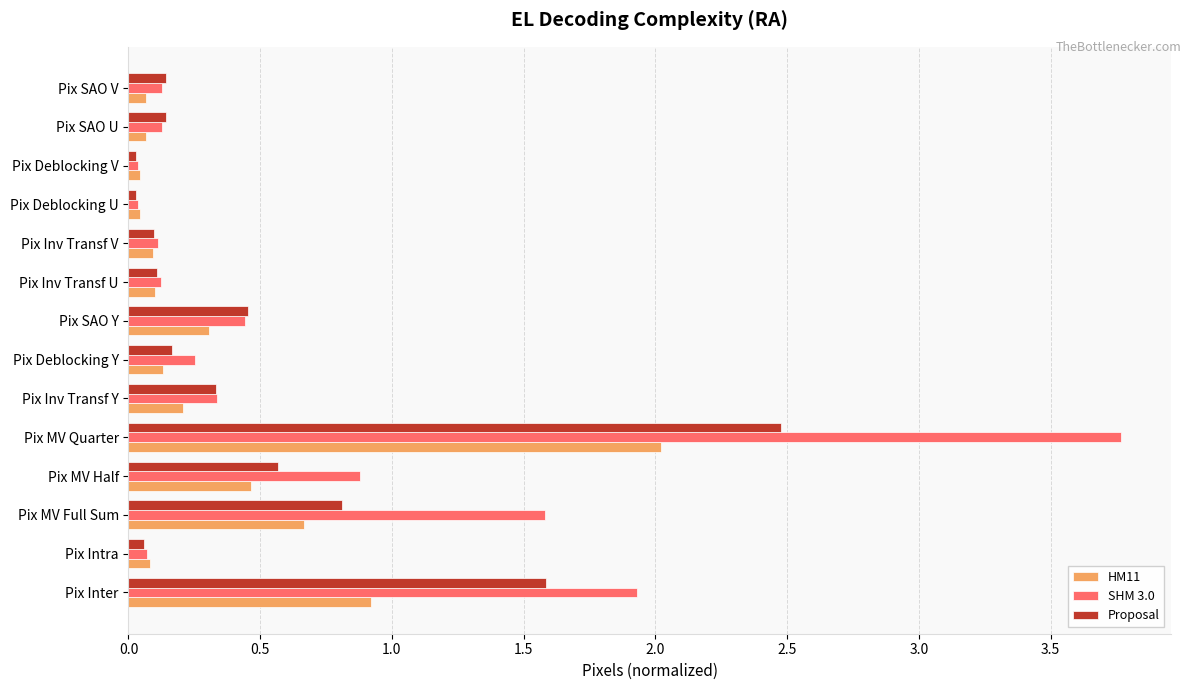

True or false: Proposal has a value of 0.1 at Pix Inv Transf U.

True